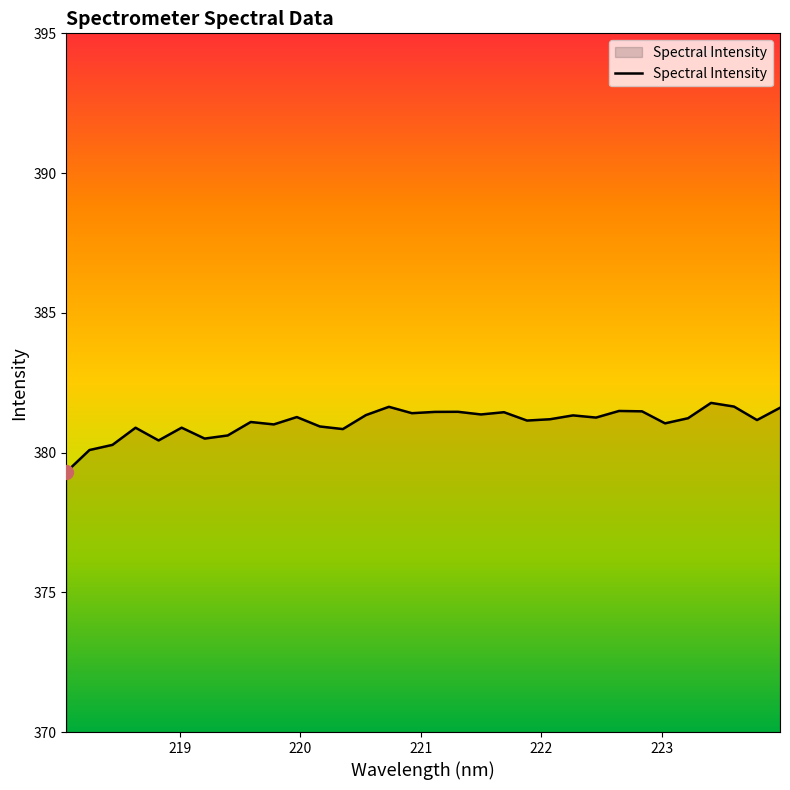

What is the difference between the maximum and minimum values?

2.5